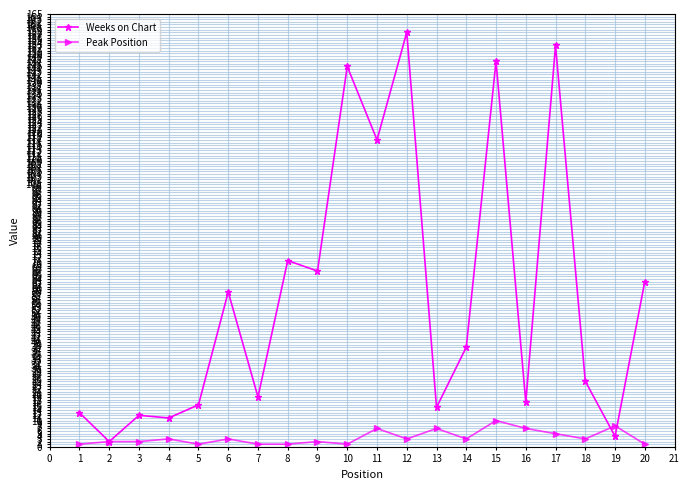

What is the maximum value for Weeks on Chart?

158